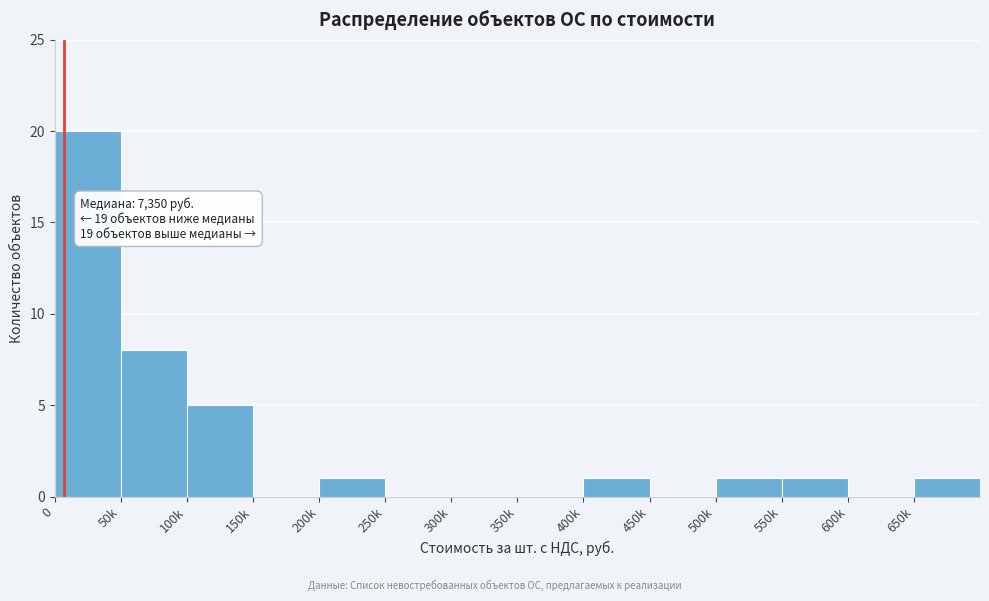

Reading right to left, list all the values displayed in this chart.

650k=1	600k=0	550k=1	500k=1	450k=0	400k=1	350k=0	300k=0	250k=0	200k=1	150k=0	100k=5	50k=8	0=20